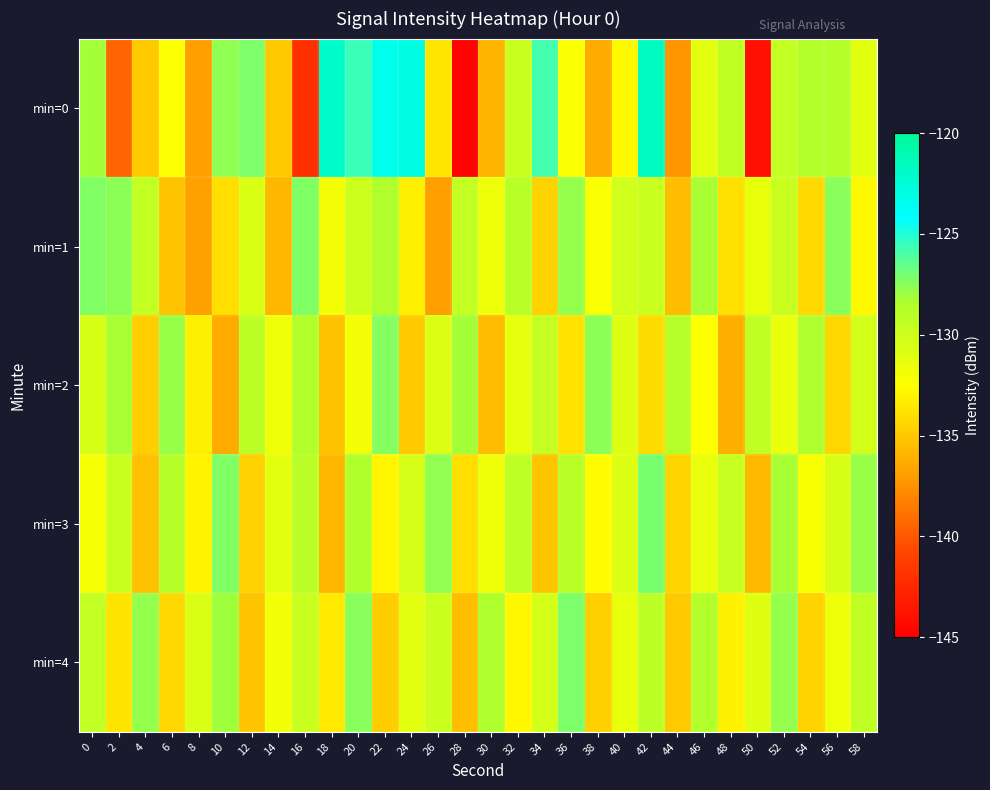

Count the number of data series in this chart.

5